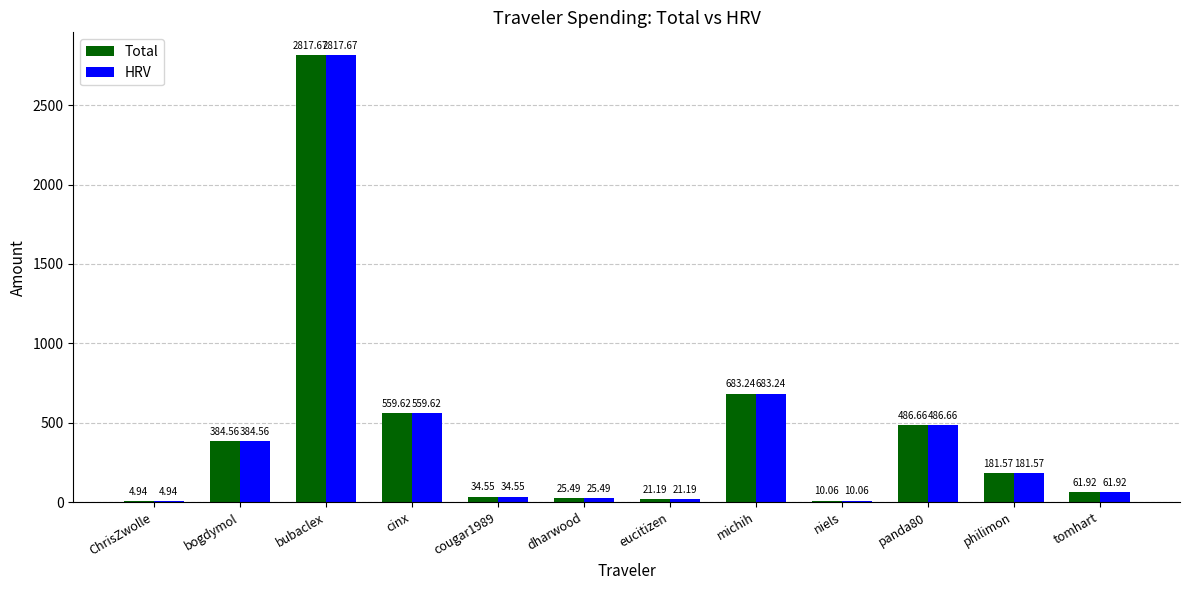

Is the value of Total at michih greater than the value of HRV at dharwood?

Yes